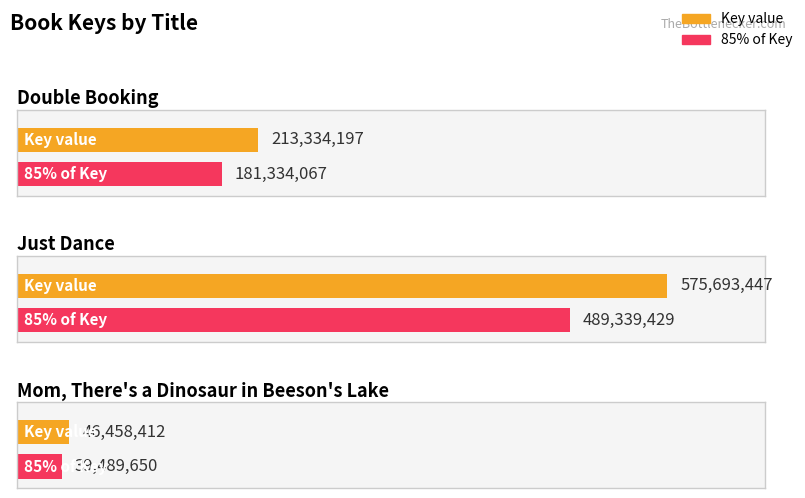

What value does the data have at Mom, There's a Dinosaur in Beeson's Lake?

46458412